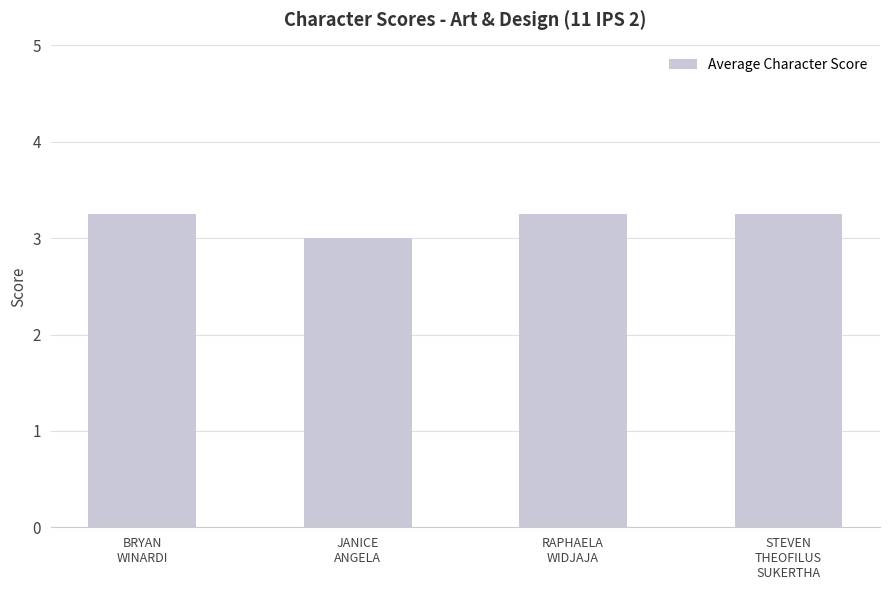

What is the smallest value displayed?

3.0